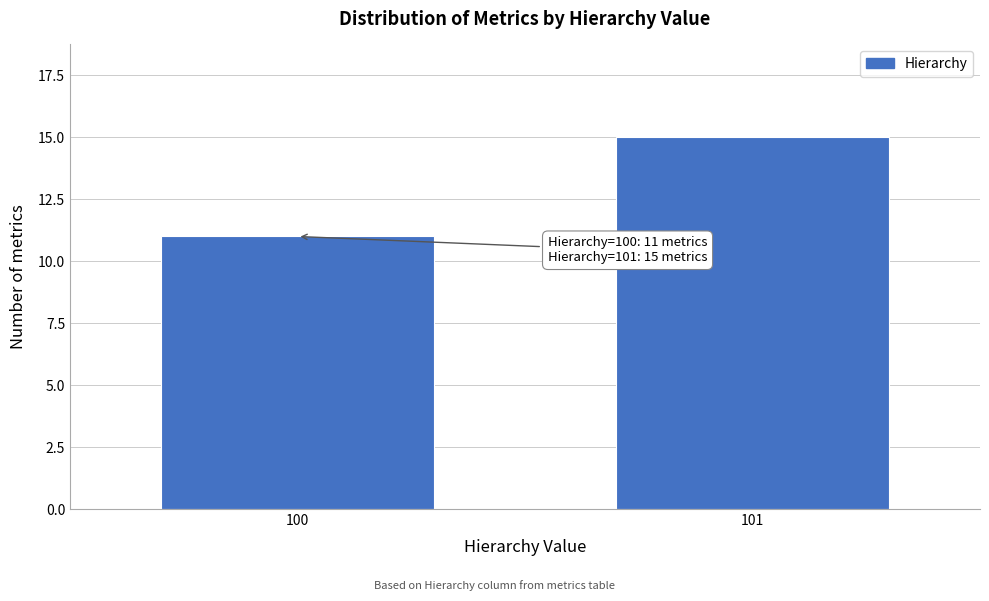

Reading right to left, what are all the values shown in this chart?

101=15	100=11